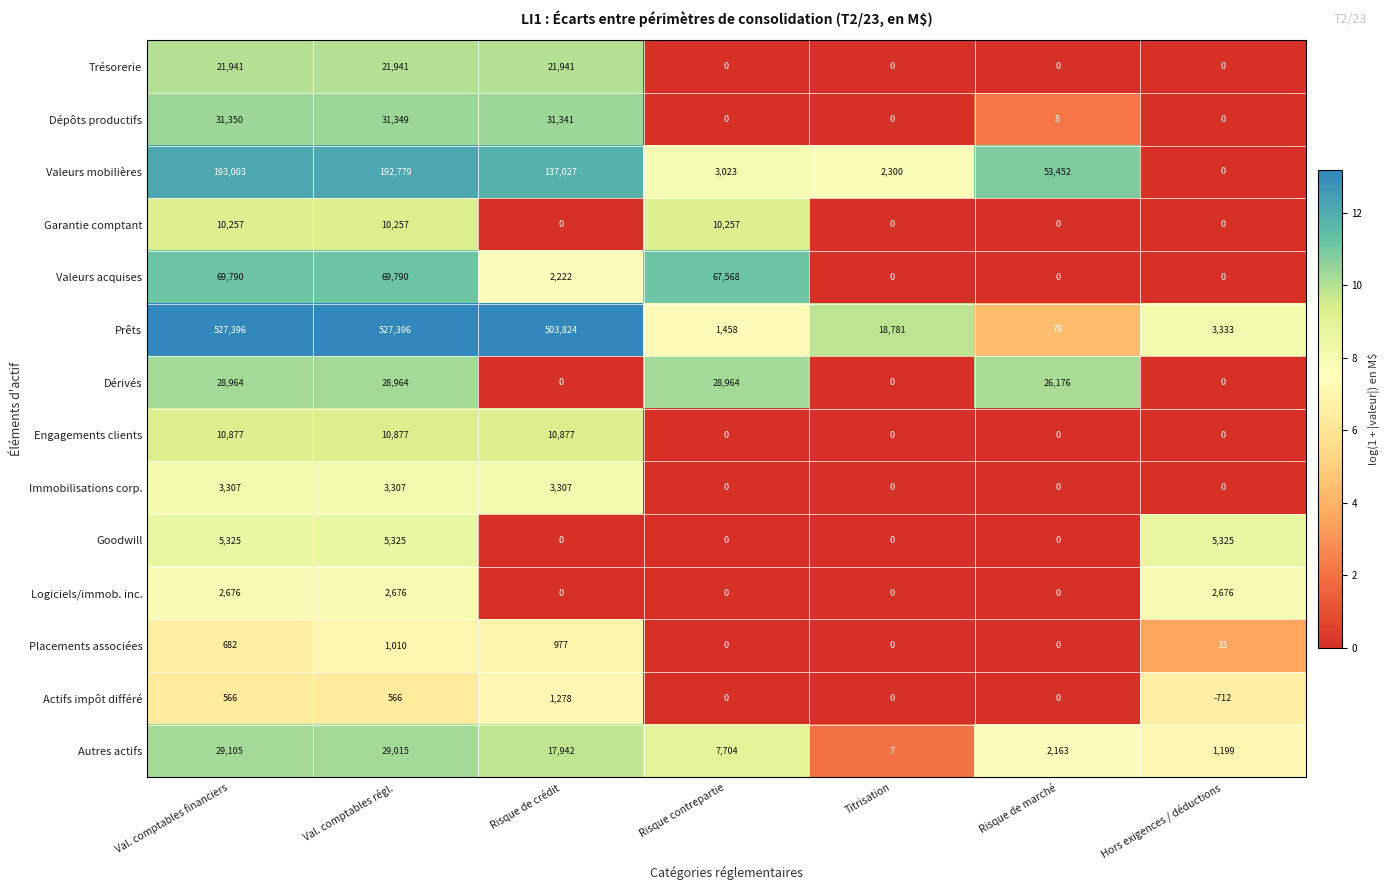

The Prêts series shows 1458 at Risque contrepartie. True or false?

True